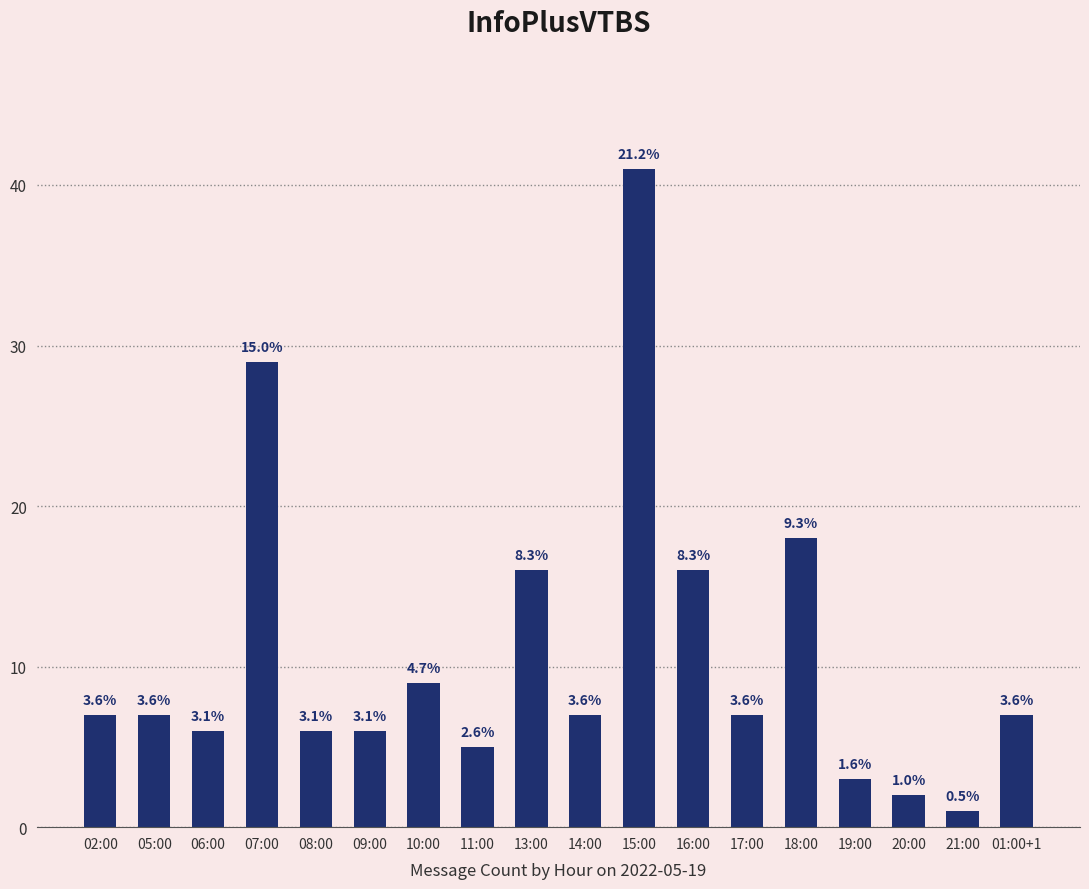

What is the label of the 18th bar from the left?

01:00+1